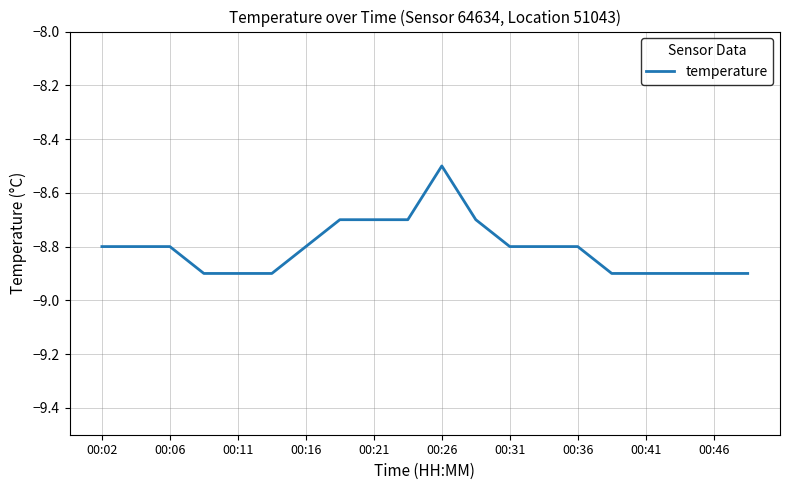

What is the difference between the maximum and second lowest values?

0.4